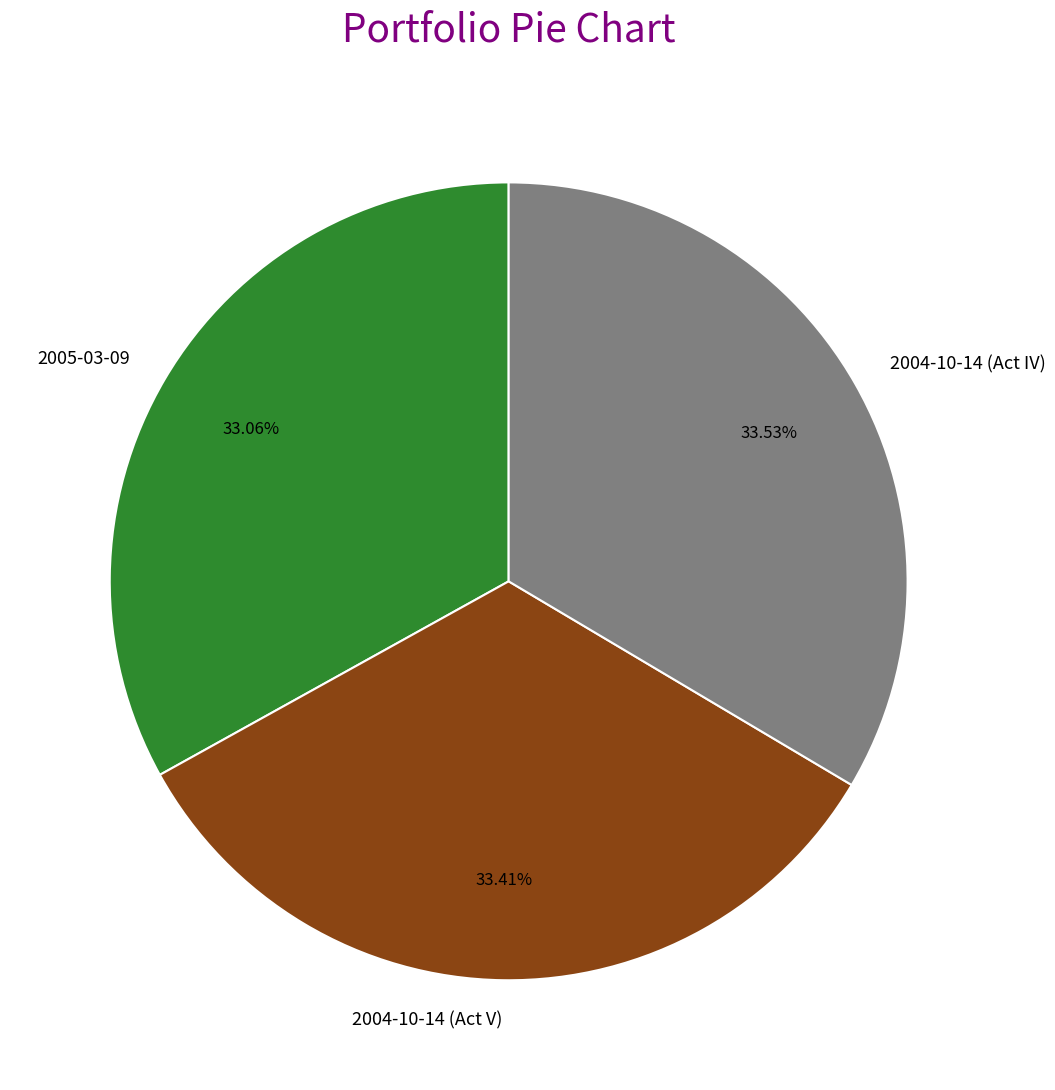

Is there any slice that represents more than half of the pie?

No